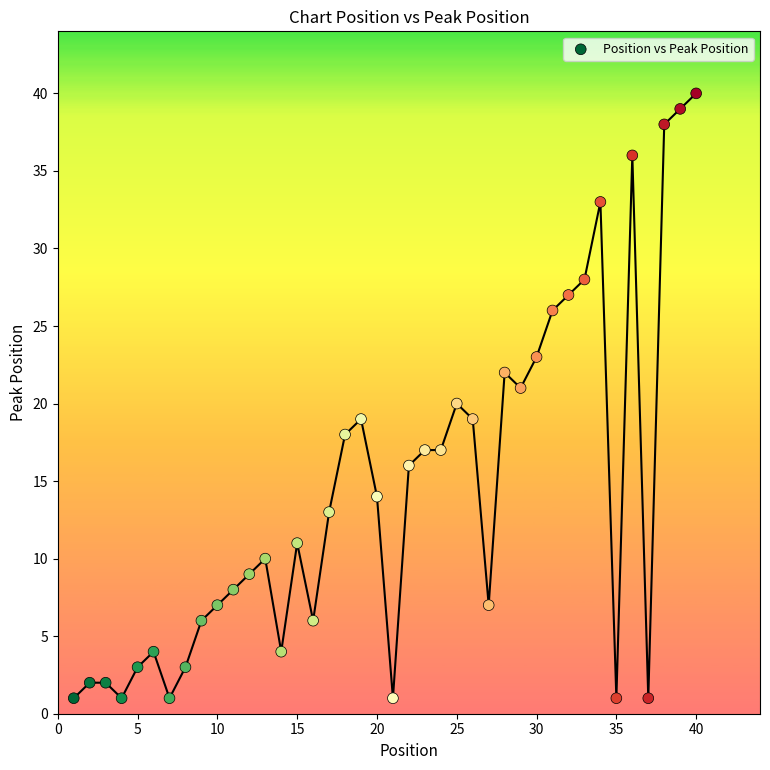

What is the range of Y values (max minus min)?

39